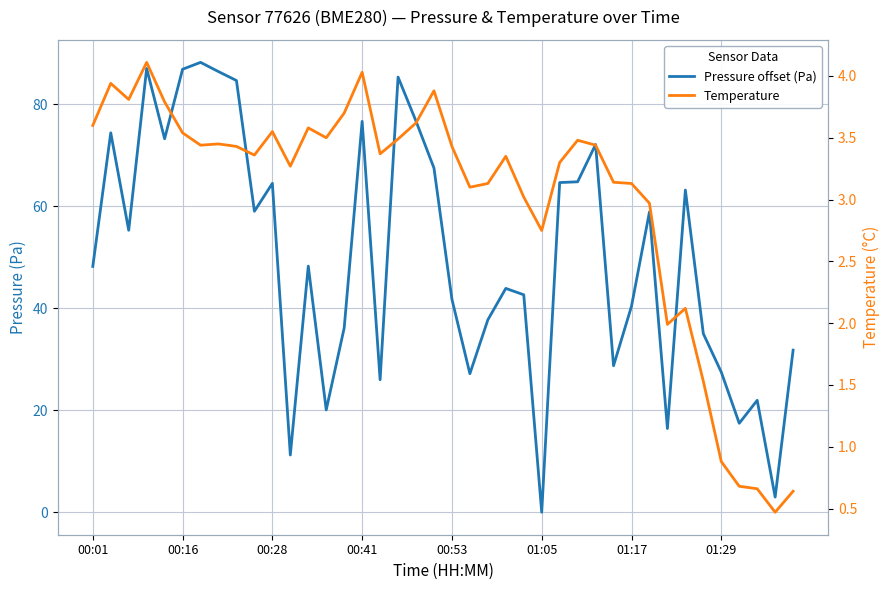

Which series has the largest total across all categories?

Pressure offset (Pa)